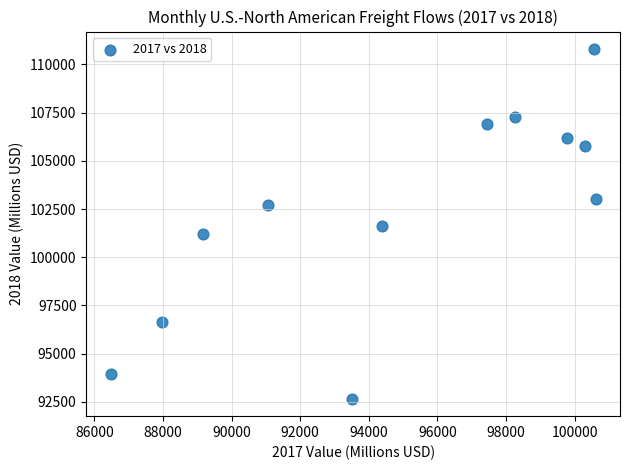

What is the average X value?

94956.7